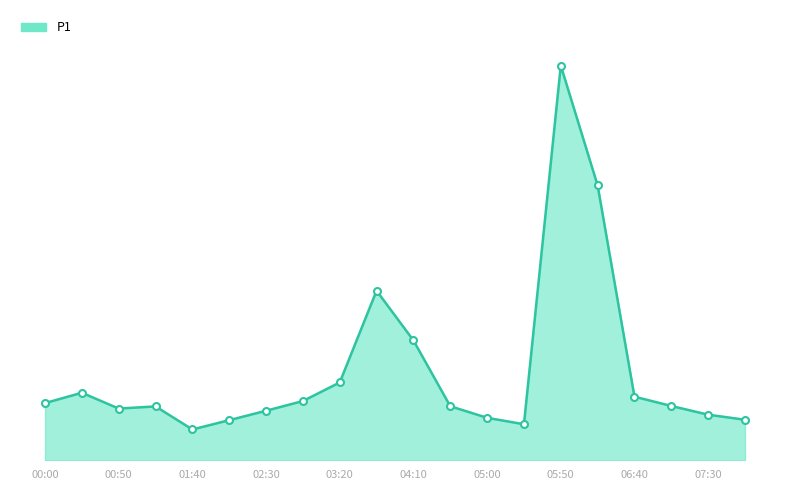

Rank the categories by value from lowest to highest.

01:40, 05:25, 02:05, 07:55, 05:00, 07:30, 02:30, 00:50, 01:15, 04:35, 07:05, 00:00, 02:55, 06:40, 00:25, 03:20, 04:10, 03:45, 06:15, 05:50